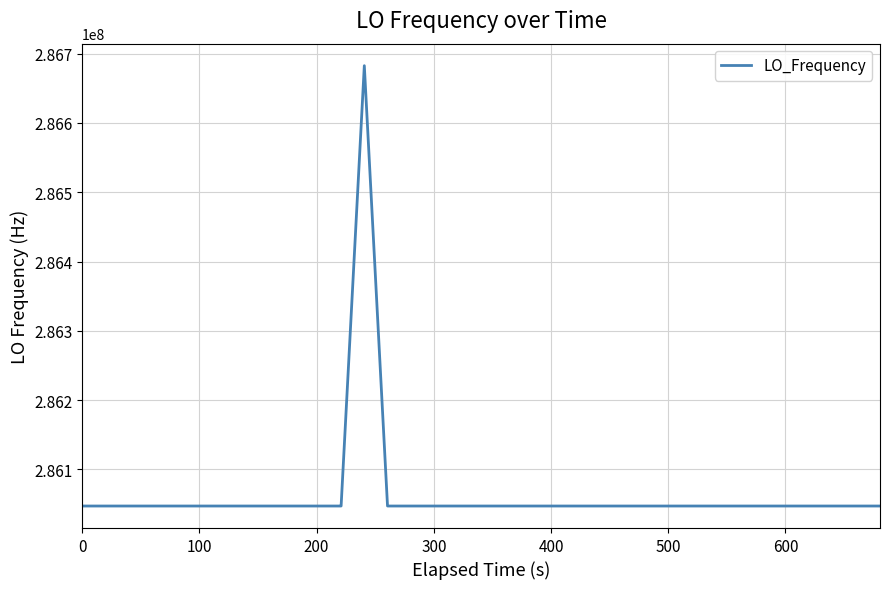

What is the difference between the maximum and minimum values?

635711.0